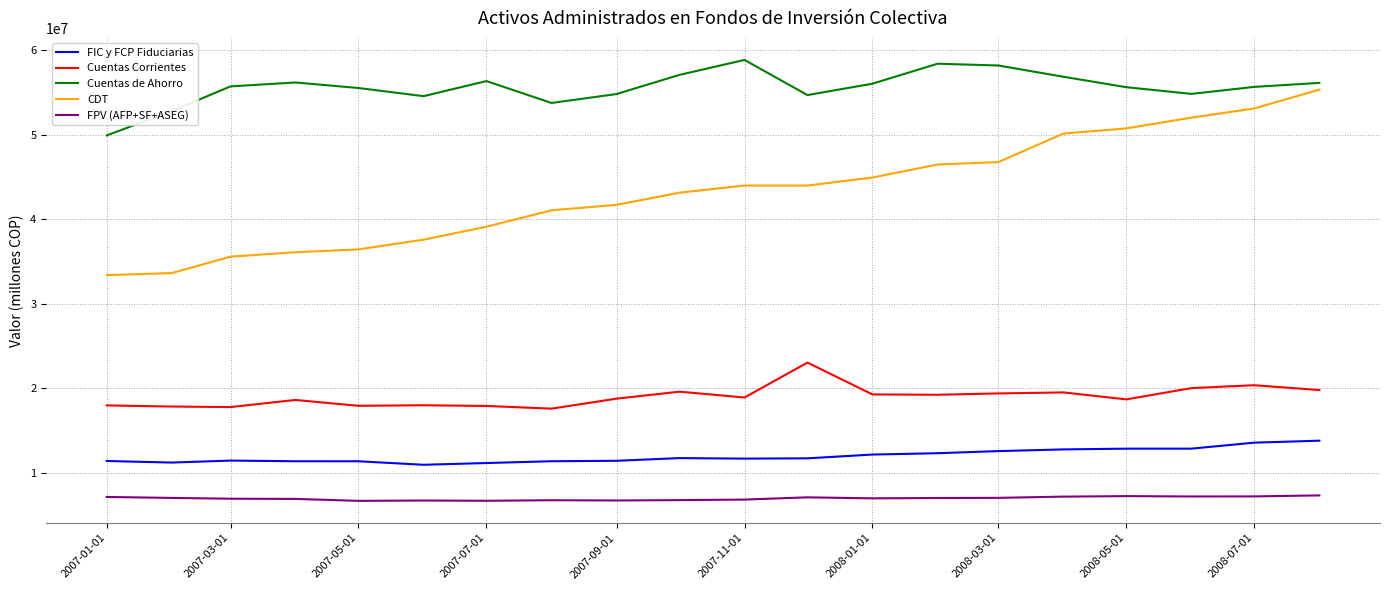

List the series in order of their peak value, lowest first.

FPV (AFP+SF+ASEG), FIC y FCP Fiduciarias, Cuentas Corrientes, CDT, Cuentas de Ahorro